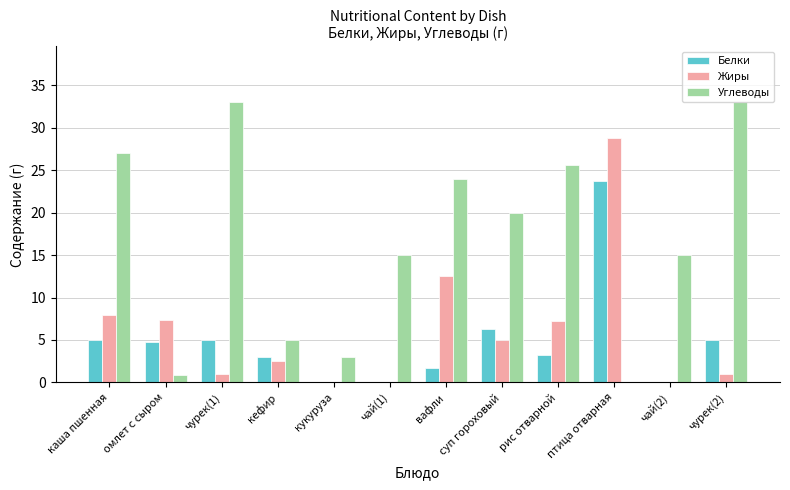

What is the maximum value shown in the chart?

33.0